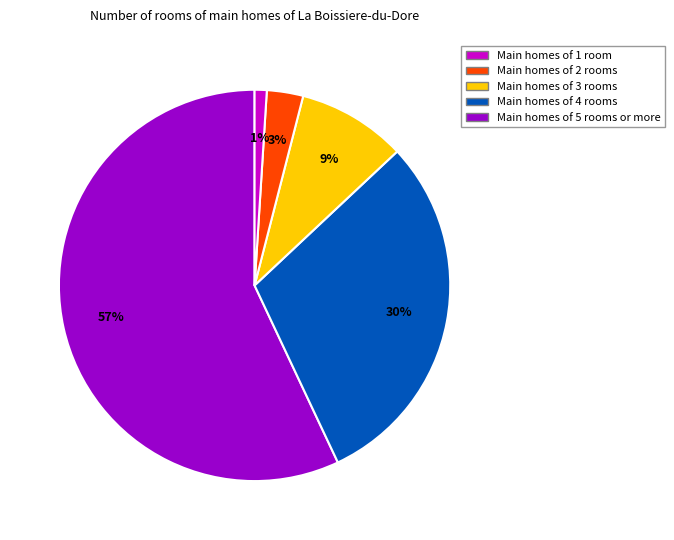

To the nearest percent, what is the difference between the largest and smallest slice percentages?

56%